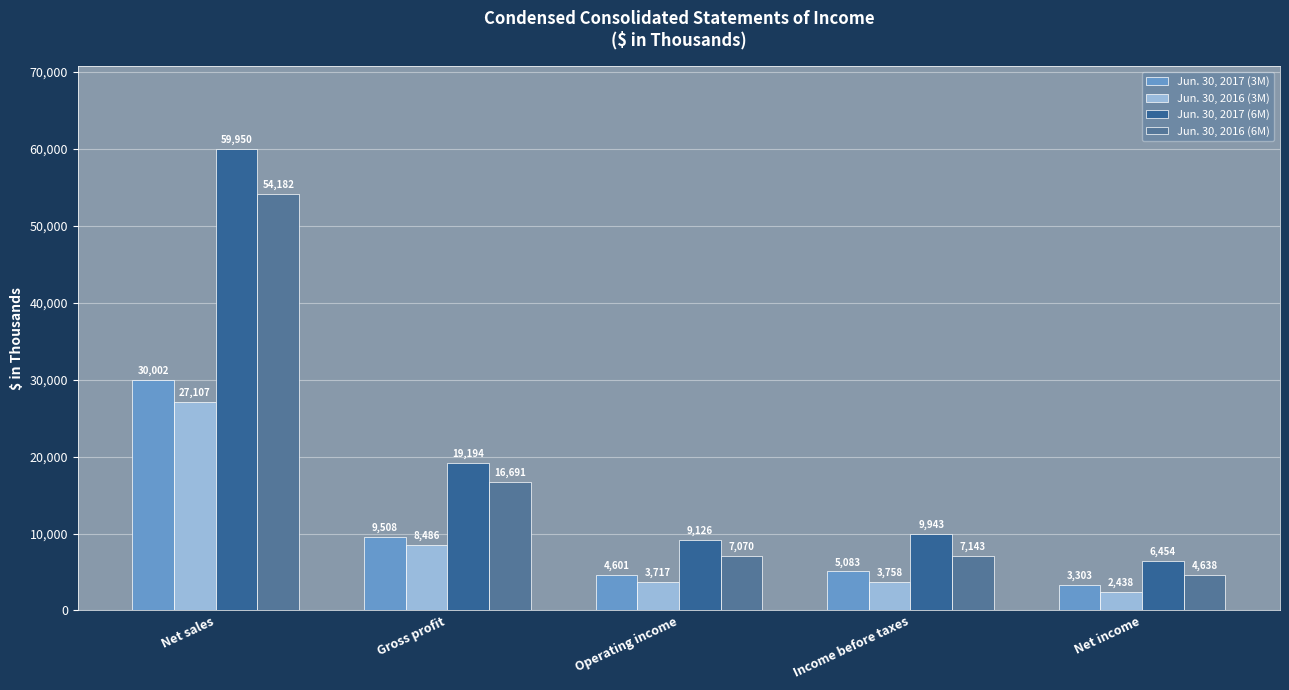

Reading left to right, transcribe all the data shown in this chart.

Jun. 30, 2017 (3M): 30002	9508	4601	5083	3303
Jun. 30, 2016 (3M): 27107	8486	3717	3758	2438
Jun. 30, 2017 (6M): 59950	19194	9126	9943	6454
Jun. 30, 2016 (6M): 54182	16691	7070	7143	4638